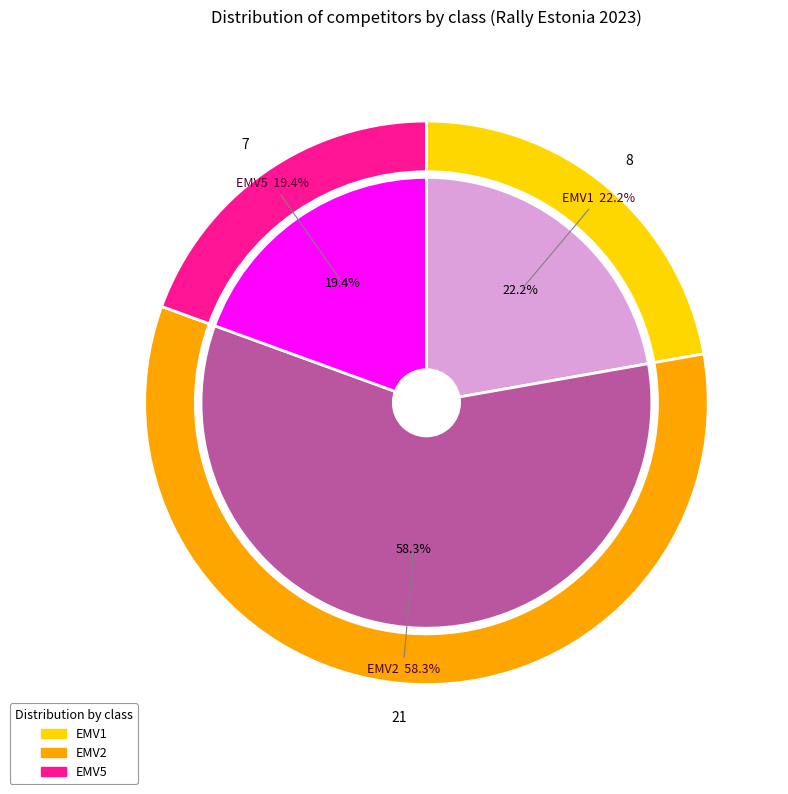

Does any single category account for the majority?

Yes